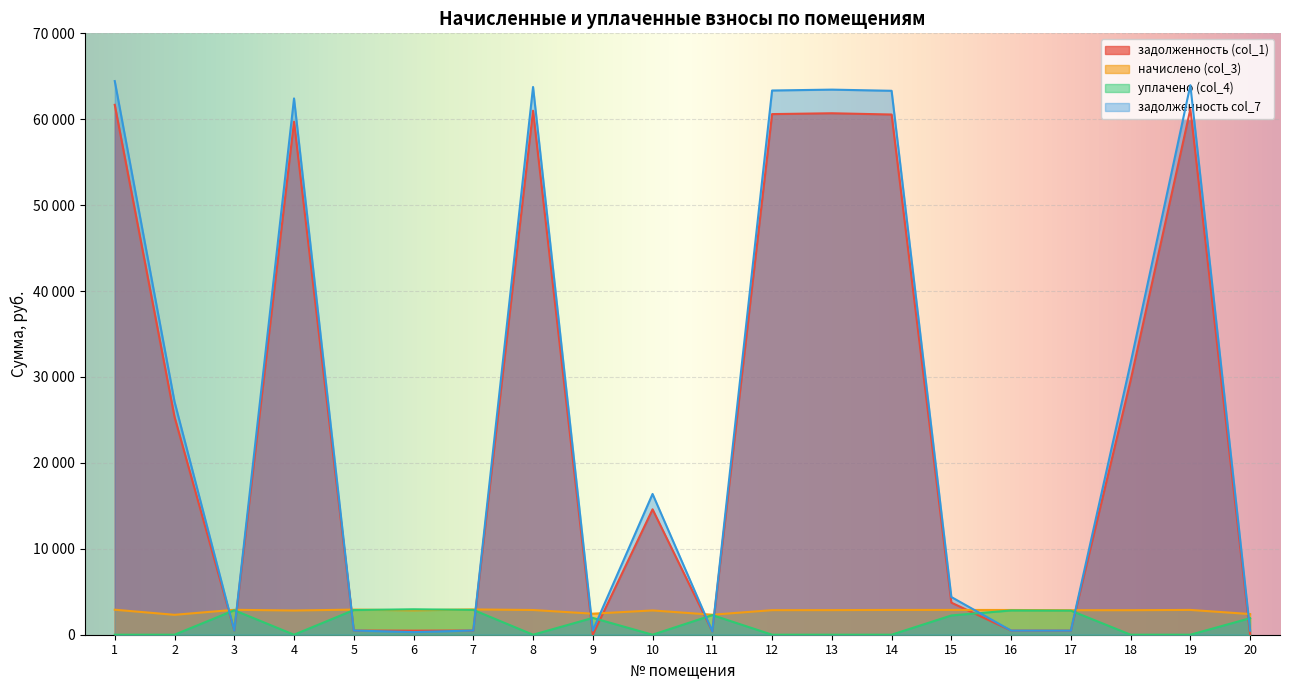

What is the average value of the задолженность col_7 series?

26415.4